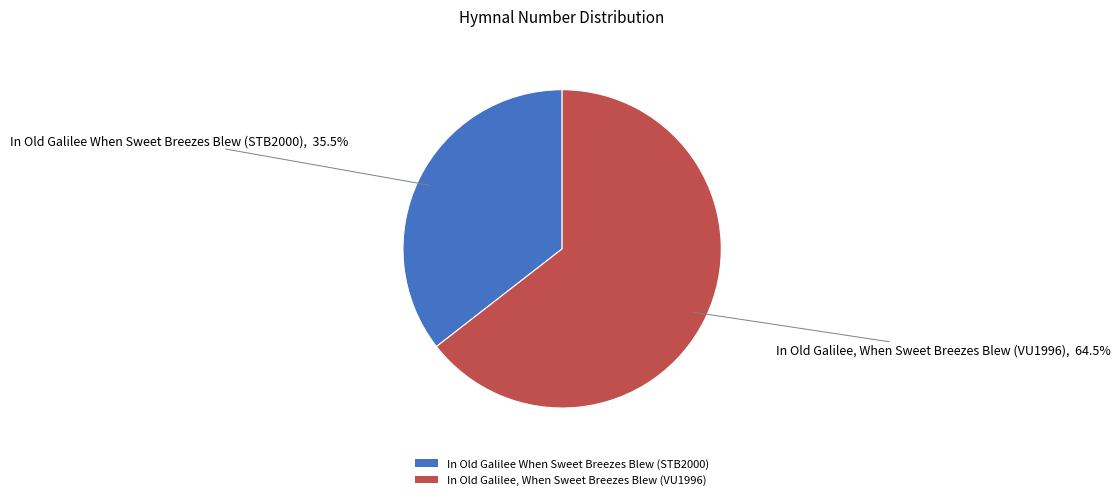

What is the smallest slice in the pie chart?

In Old Galilee When Sweet Breezes Blew (STB2000)